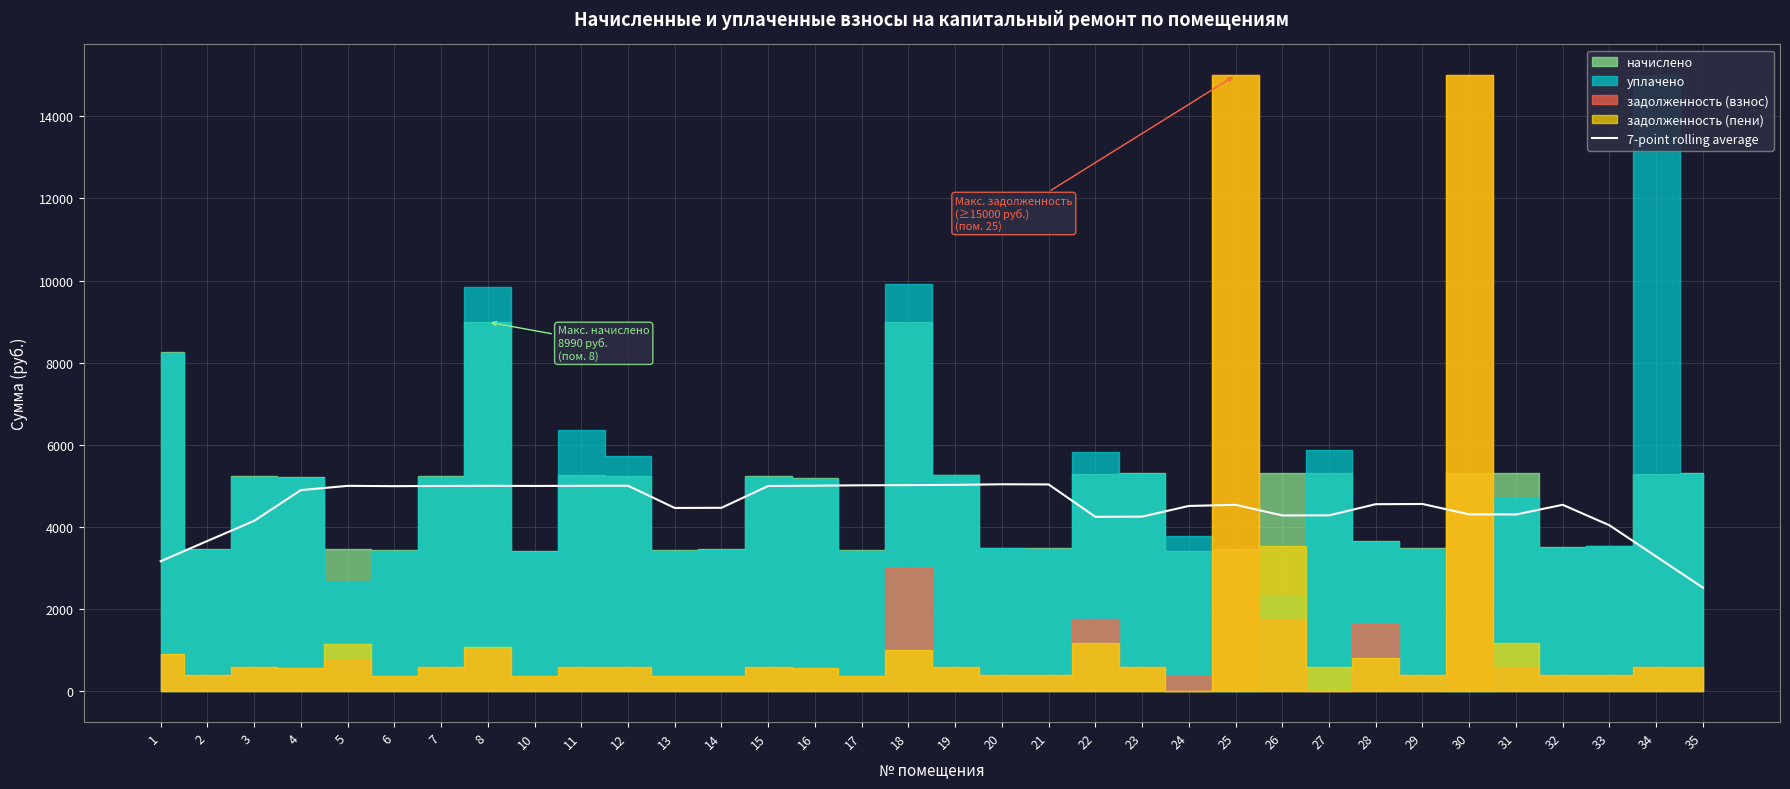

Does the chart display data point markers on the line(s)?

No